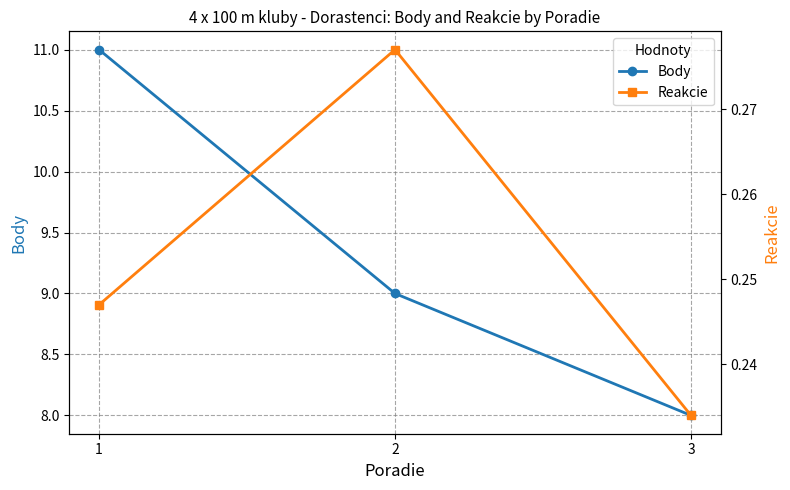

Rank the series at 2 from lowest to highest value.

Reakcie, Body